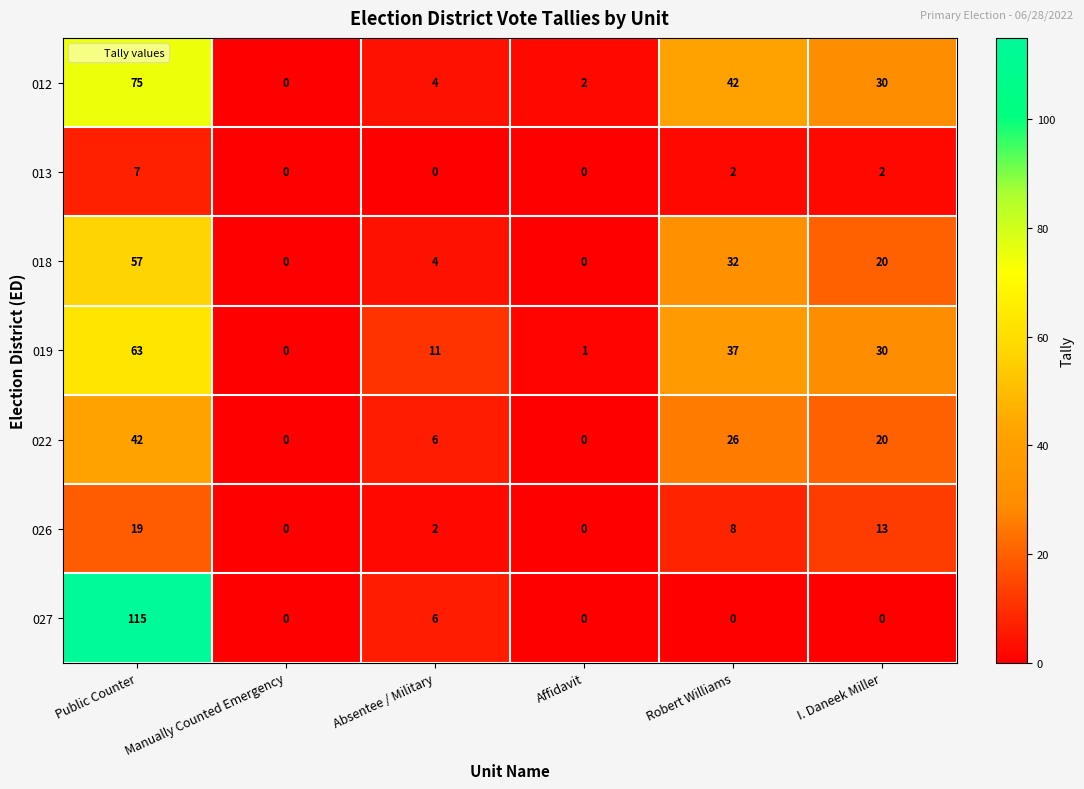

Which series changed the most between Affidavit and Robert Williams?

012